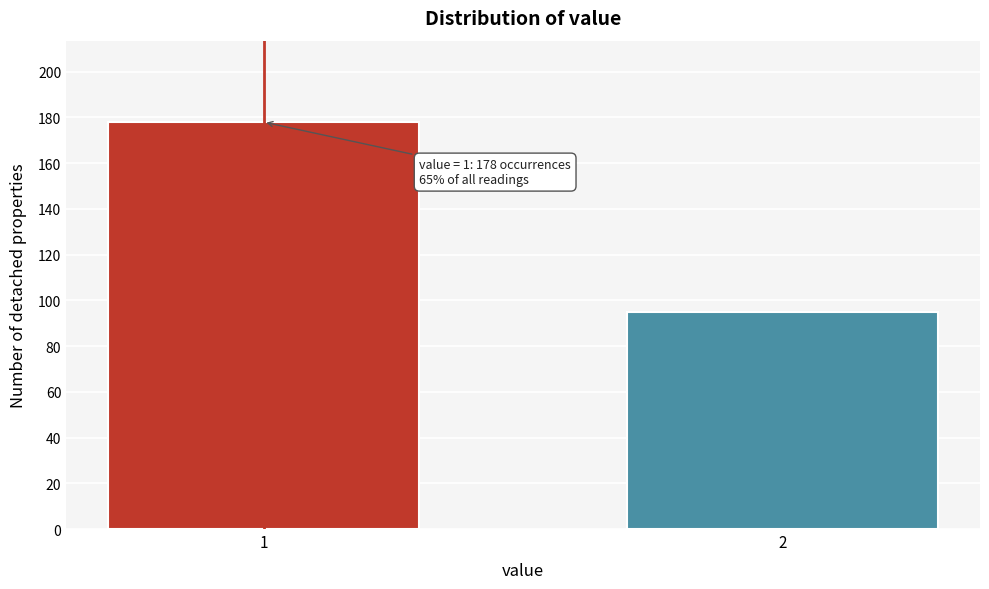

Reading left to right, extract all data points from this chart.

1=178	2=95